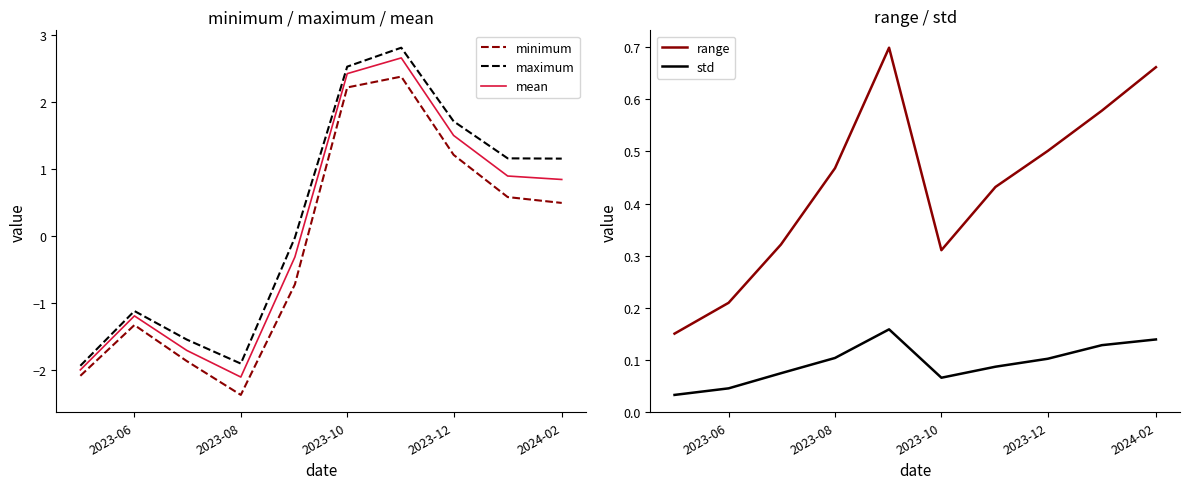

Reading left to right, list all the values displayed in this chart.

minimum: -2.1	-1.3	-1.9	-2.4	-0.7	2.2	2.4	1.2	0.6	0.5
maximum: -1.9	-1.1	-1.5	-1.9	-0.0	2.5	2.8	1.7	1.2	1.2
mean: -2.0	-1.2	-1.7	-2.1	-0.3	2.4	2.7	1.5	0.9	0.8
range: 0.2	0.2	0.3	0.5	0.7	0.3	0.4	0.5	0.6	0.7
std: 0.0	0.0	0.1	0.1	0.2	0.1	0.1	0.1	0.1	0.1